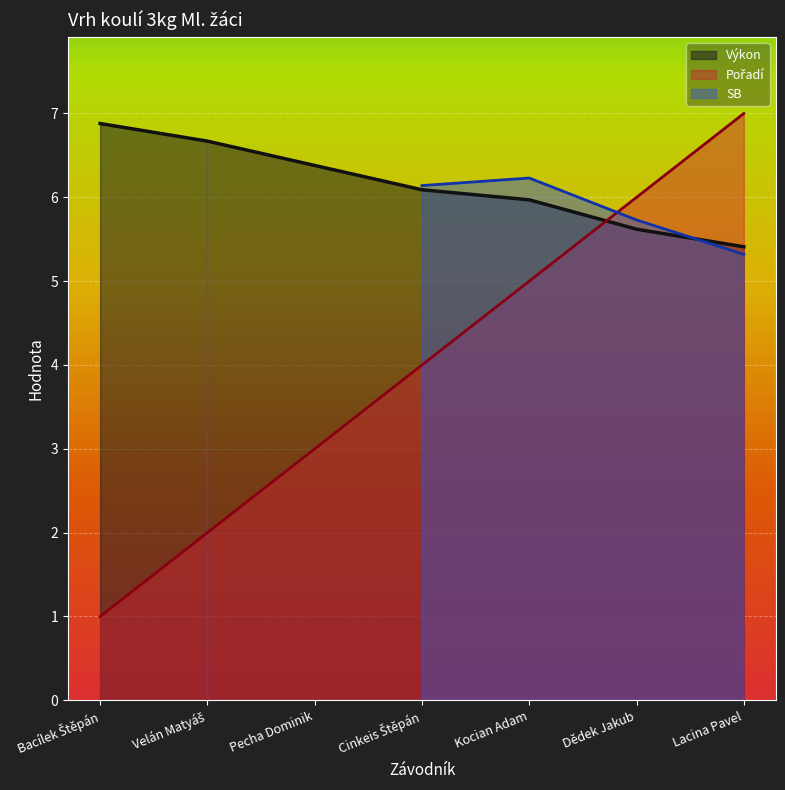

Between Bacílek Štěpán and Kocian Adam, which series saw the biggest shift?

Pořadí